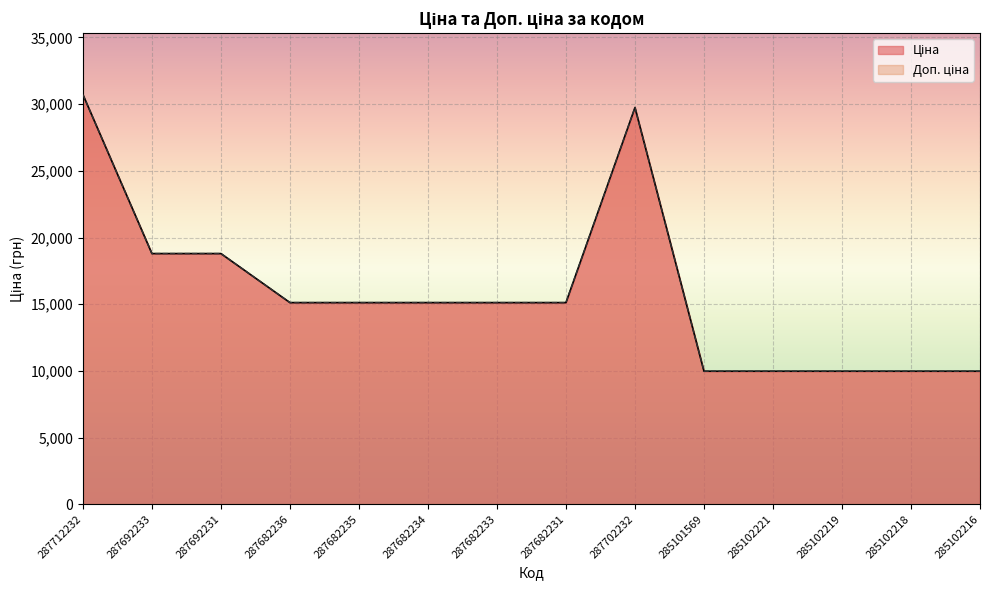

What are all the series names shown in the legend?

Ціна, Доп. ціна